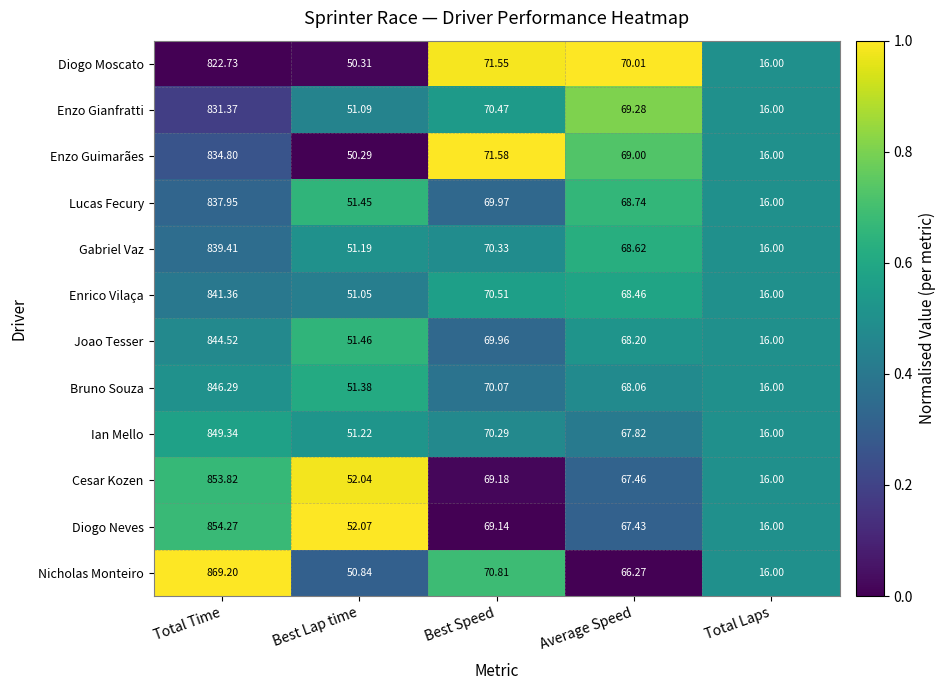

Rank the series by their maximum value, from highest to lowest.

Nicholas Monteiro, Diogo Neves, Cesar Kozen, Ian Mello, Bruno Souza, Joao Tesser, Enrico Vilaça, Gabriel Vaz, Lucas Fecury, Enzo Guimarães, Enzo Gianfratti, Diogo Moscato